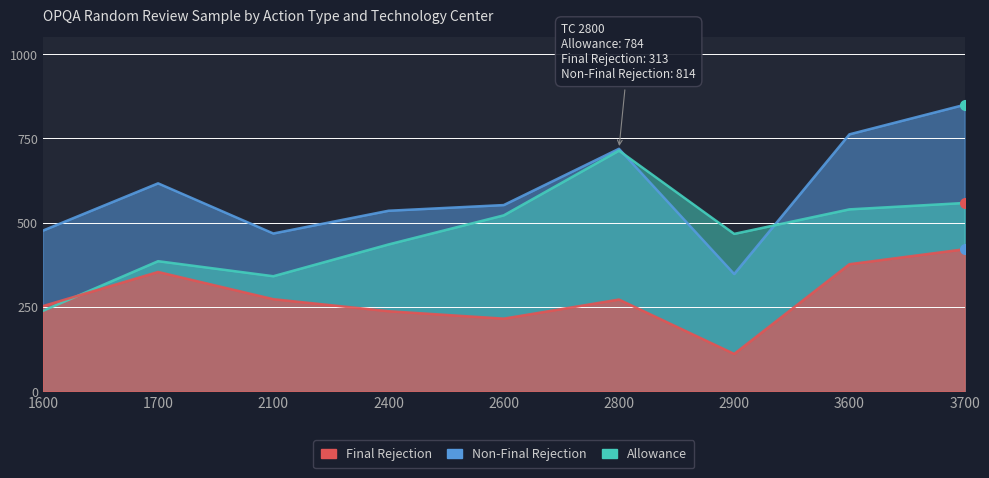

What are all the series names shown in the legend?

Allowance, Final Rejection